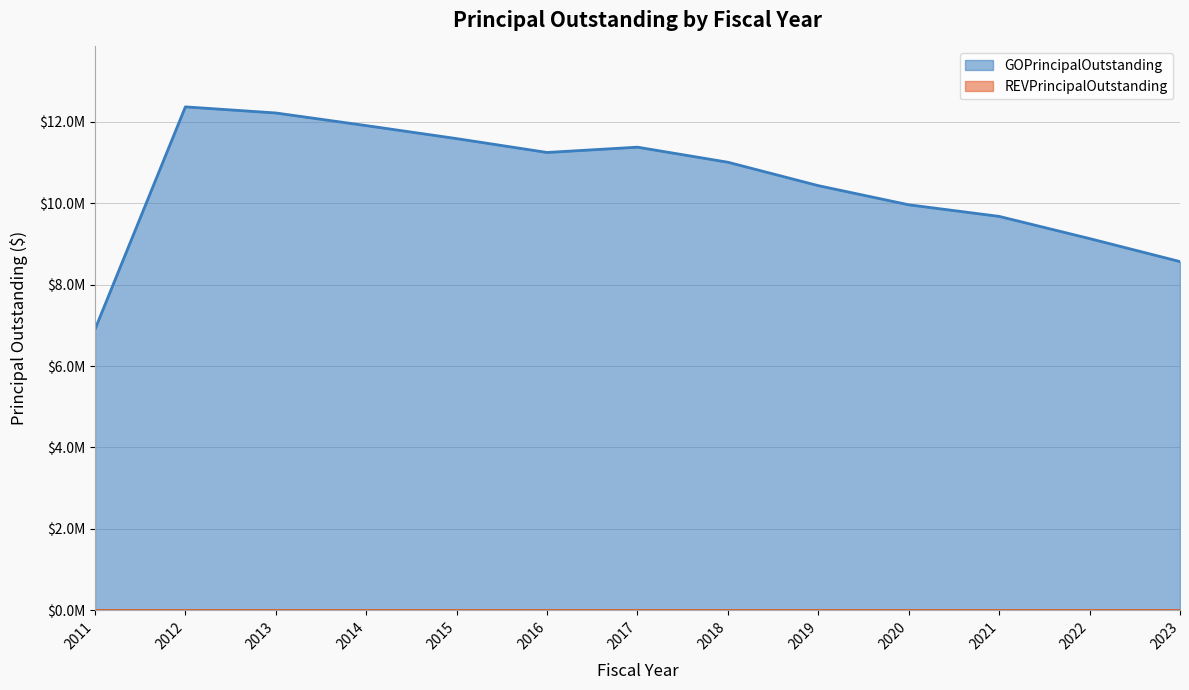

Reading right to left, extract all data points from this chart.

8565000	9130000	9675000	9960000	10430000	11005000	11375000	11245000	11585000	11905000	12215000	12365000	6900000